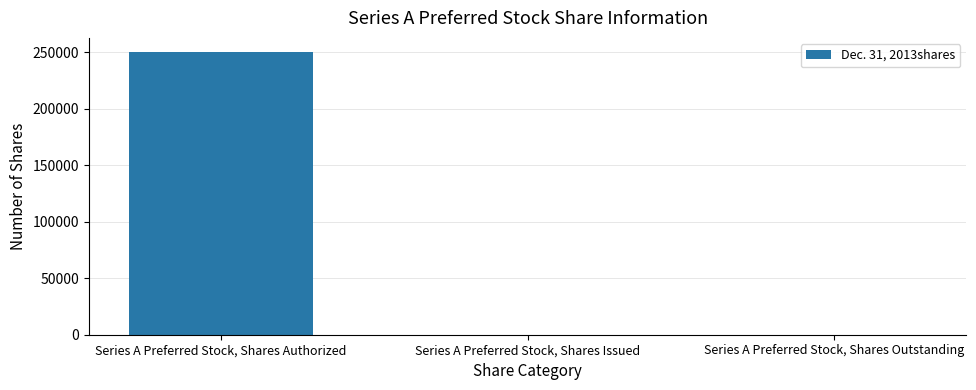

Between Series A Preferred Stock, Shares Authorized and Series A Preferred Stock, Shares Issued, which is larger?

Series A Preferred Stock, Shares Authorized